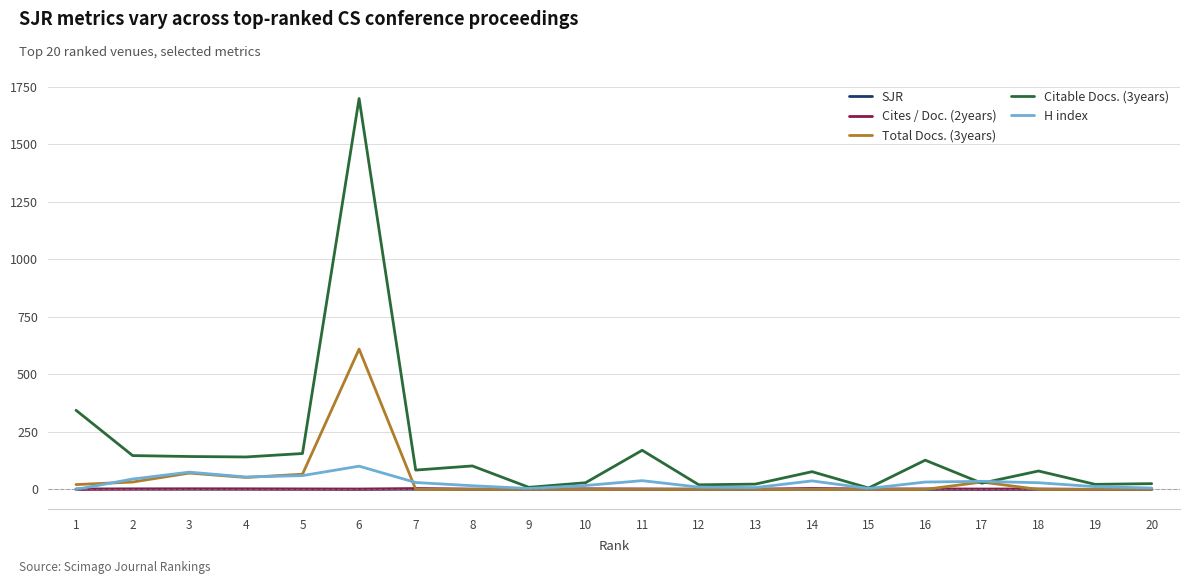

Which series has the largest range (max minus min)?

Citable Docs. (3years)